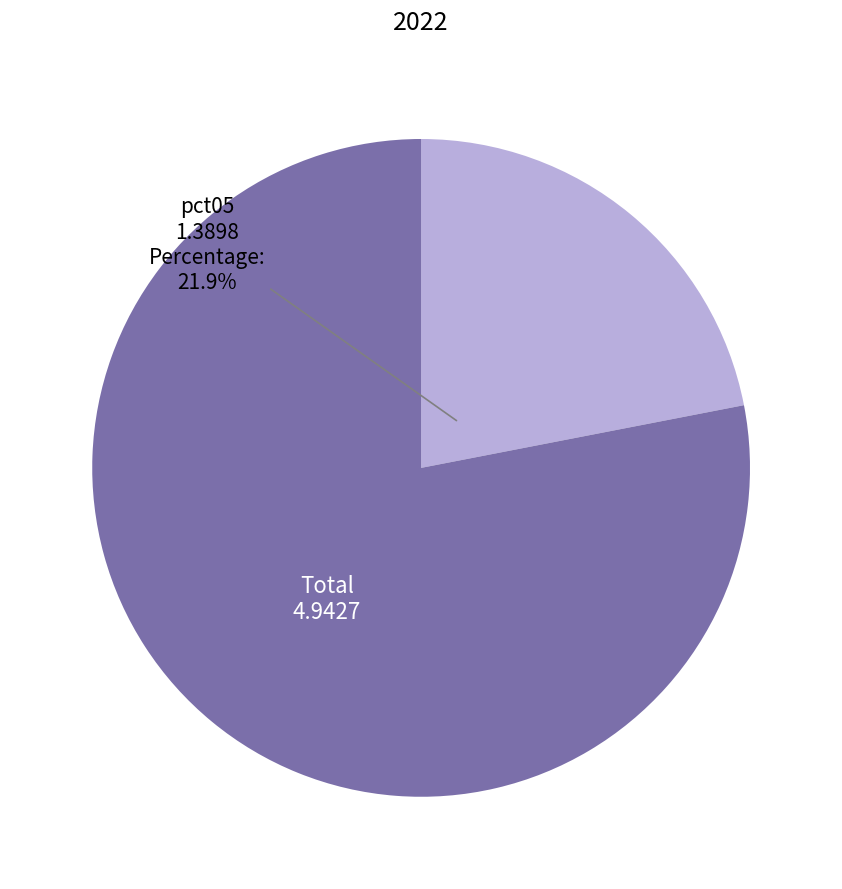

How many segments does this pie chart have?

2